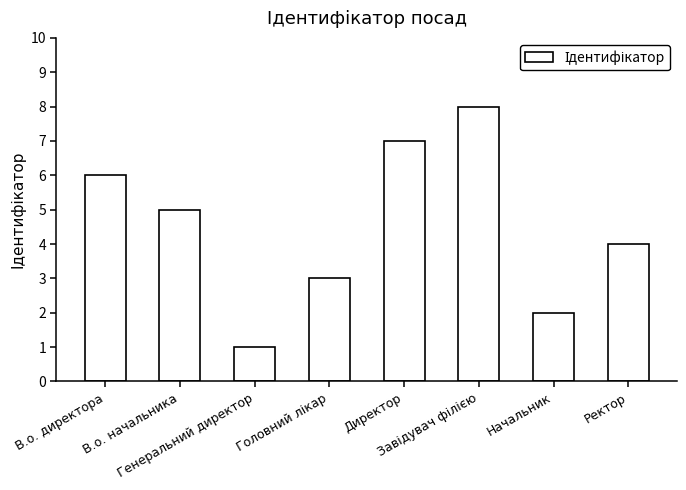

What is the difference between the maximum and minimum values?

7